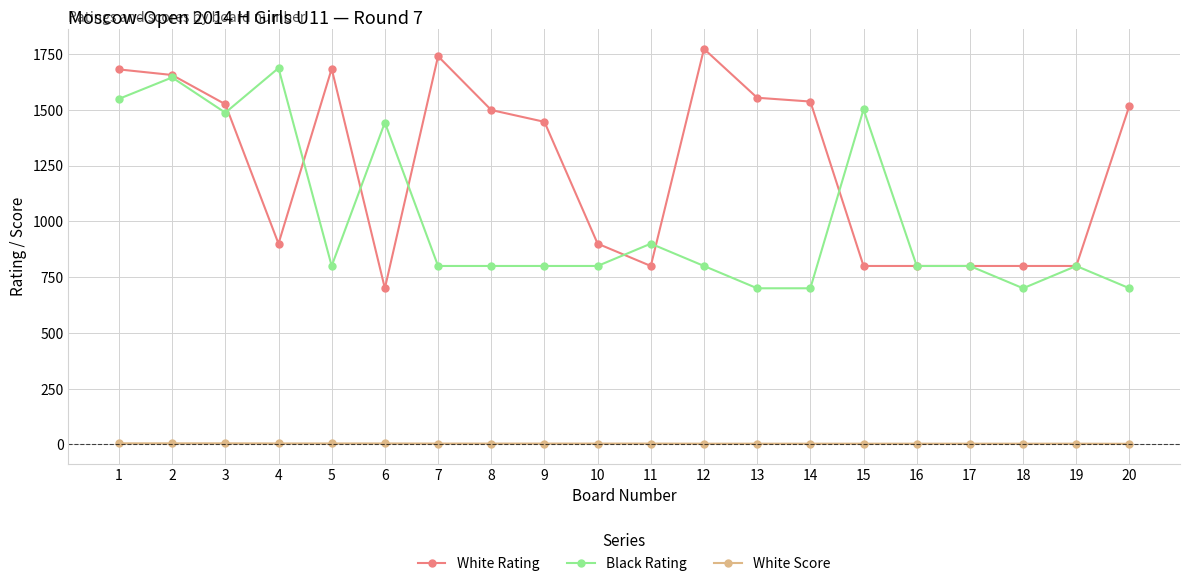

What is the highest value of the White Rating series?

1773.0